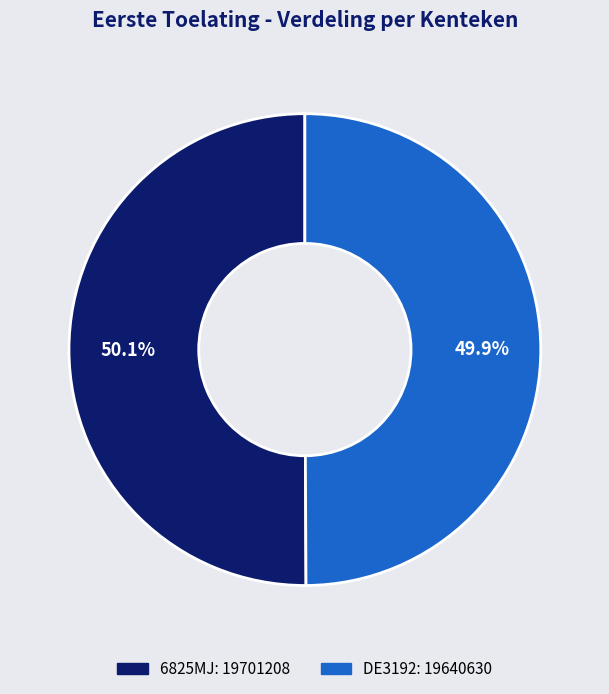

Is there any slice that represents more than half of the pie?

Yes